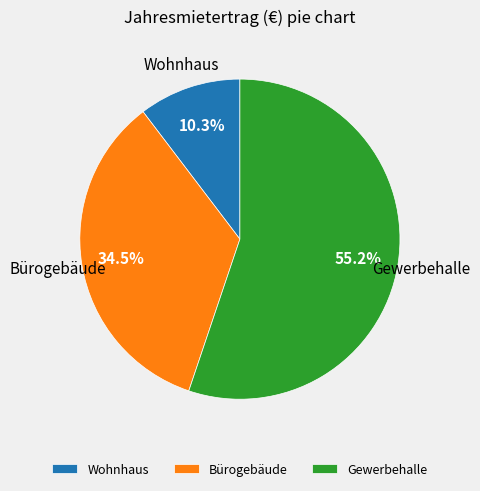

How many slices are in this pie chart?

3